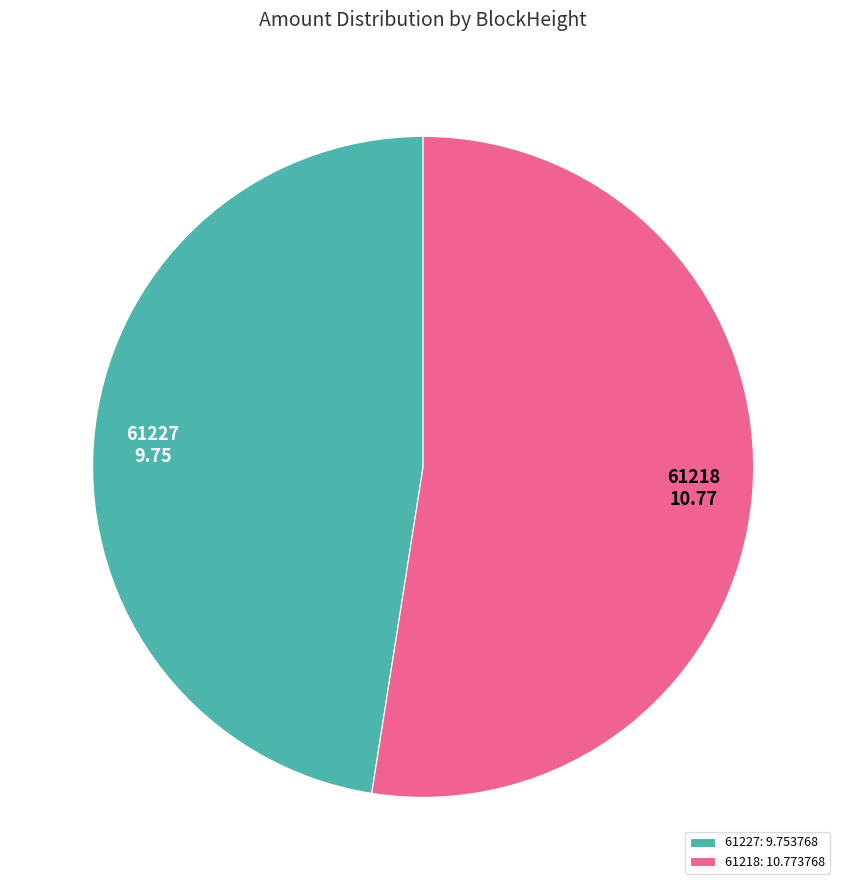

True or false: 61218 accounts for 99% of the total.

False